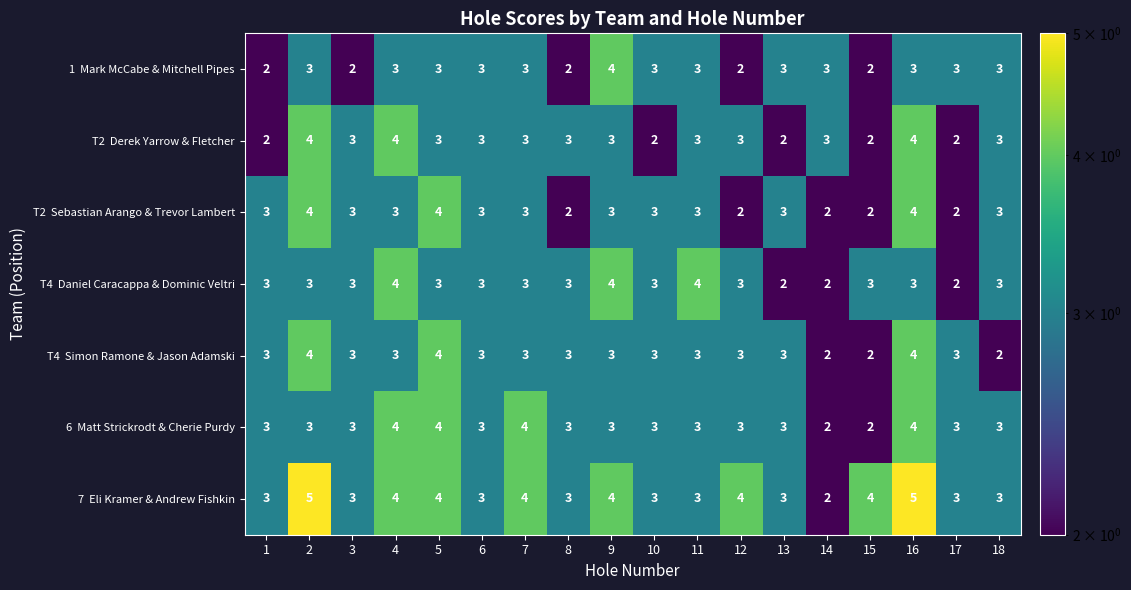

What is the maximum value shown in the chart?

5